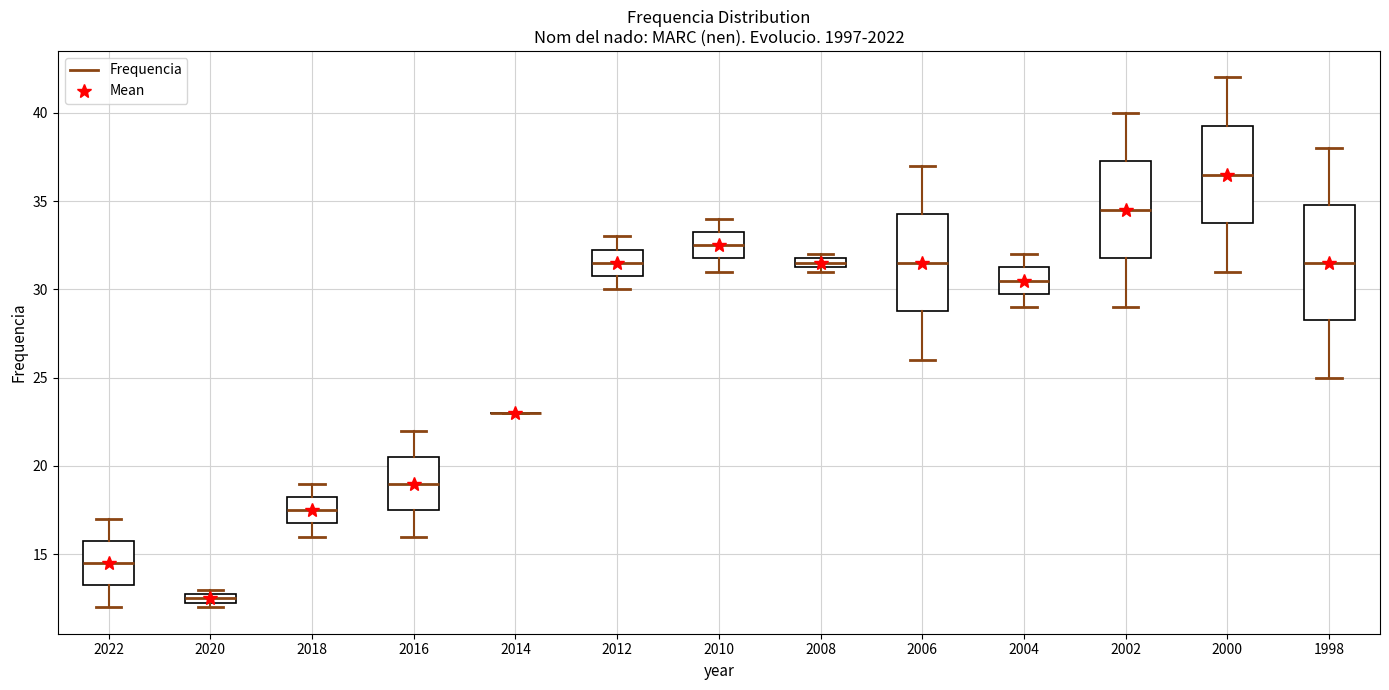

Comparing the boxes themselves (not the whiskers), which one is the tallest?

1998